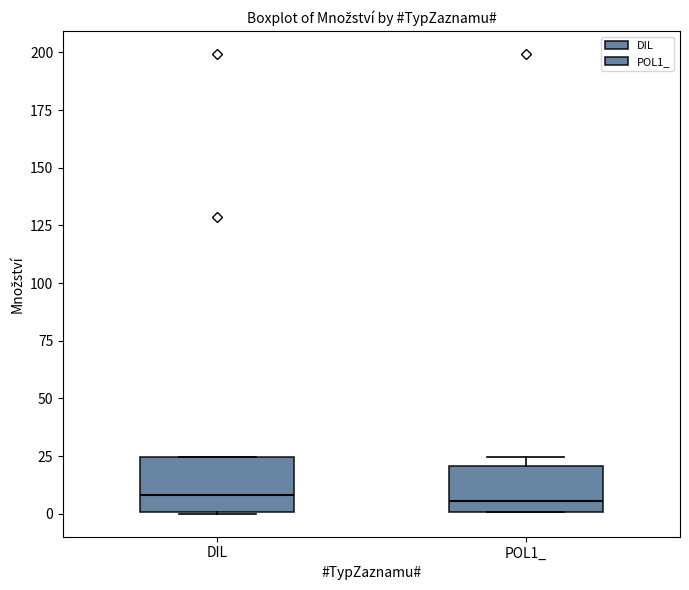

Where does the median line of the box for DIL sit on the y-axis? The values are not printed on the chart, so give them approximately, as read against the axis.

10